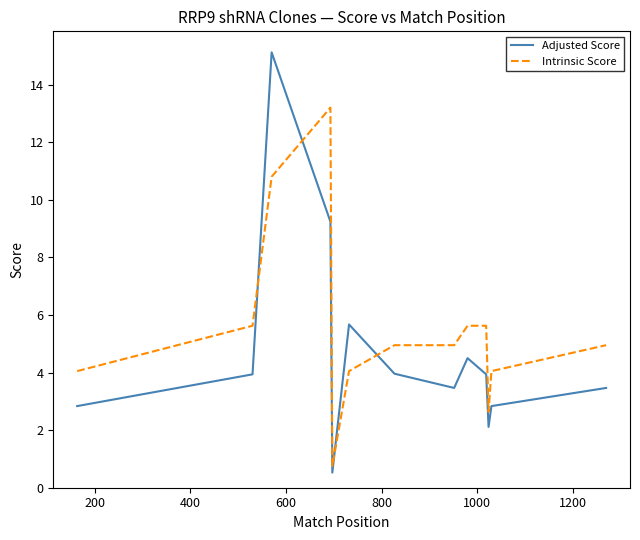

The value of Intrinsic Score at 200 is 8.8. True or false?

False